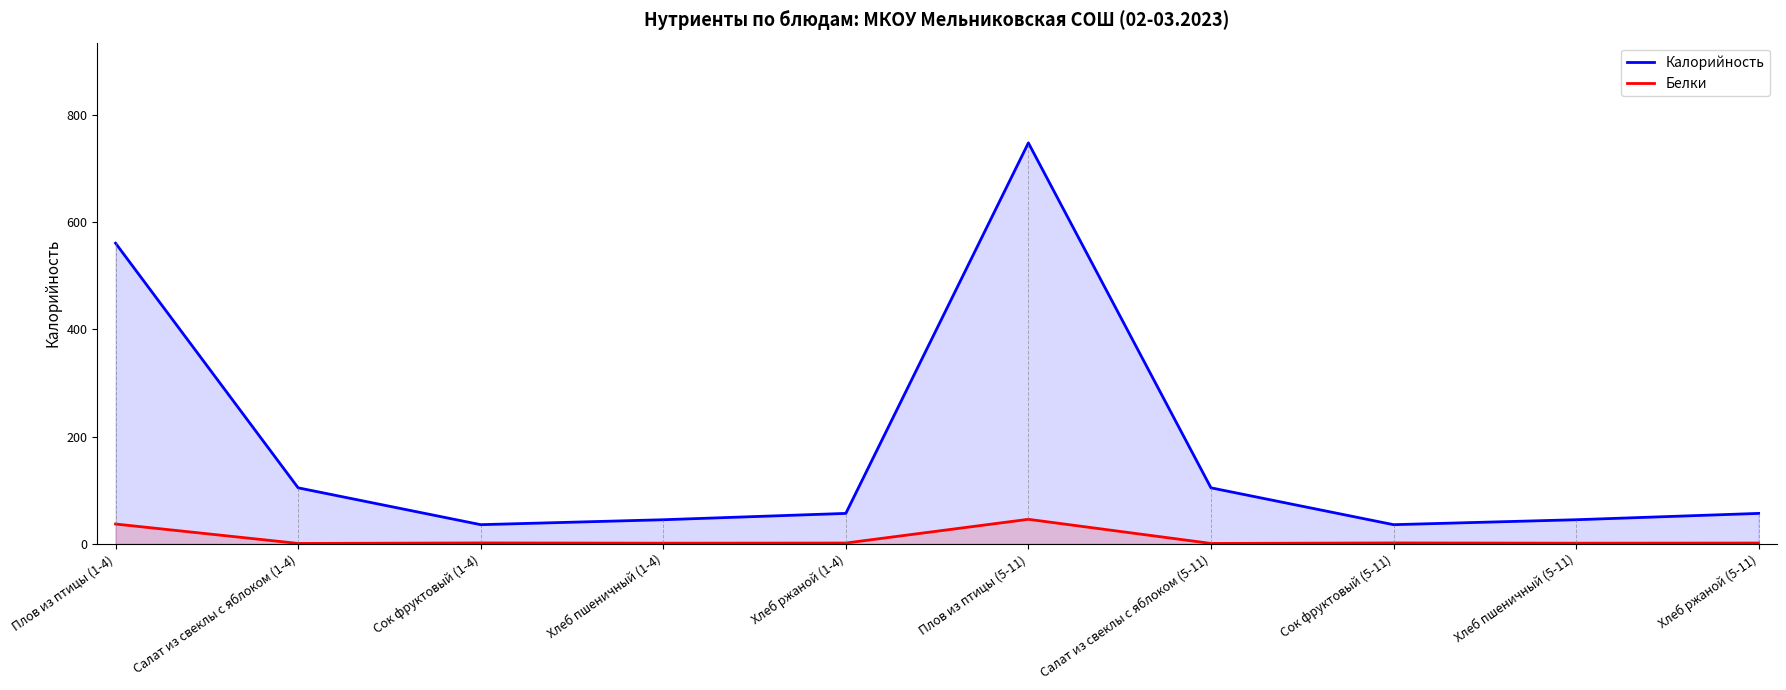

Does the chart display data point markers on the line(s)?

No